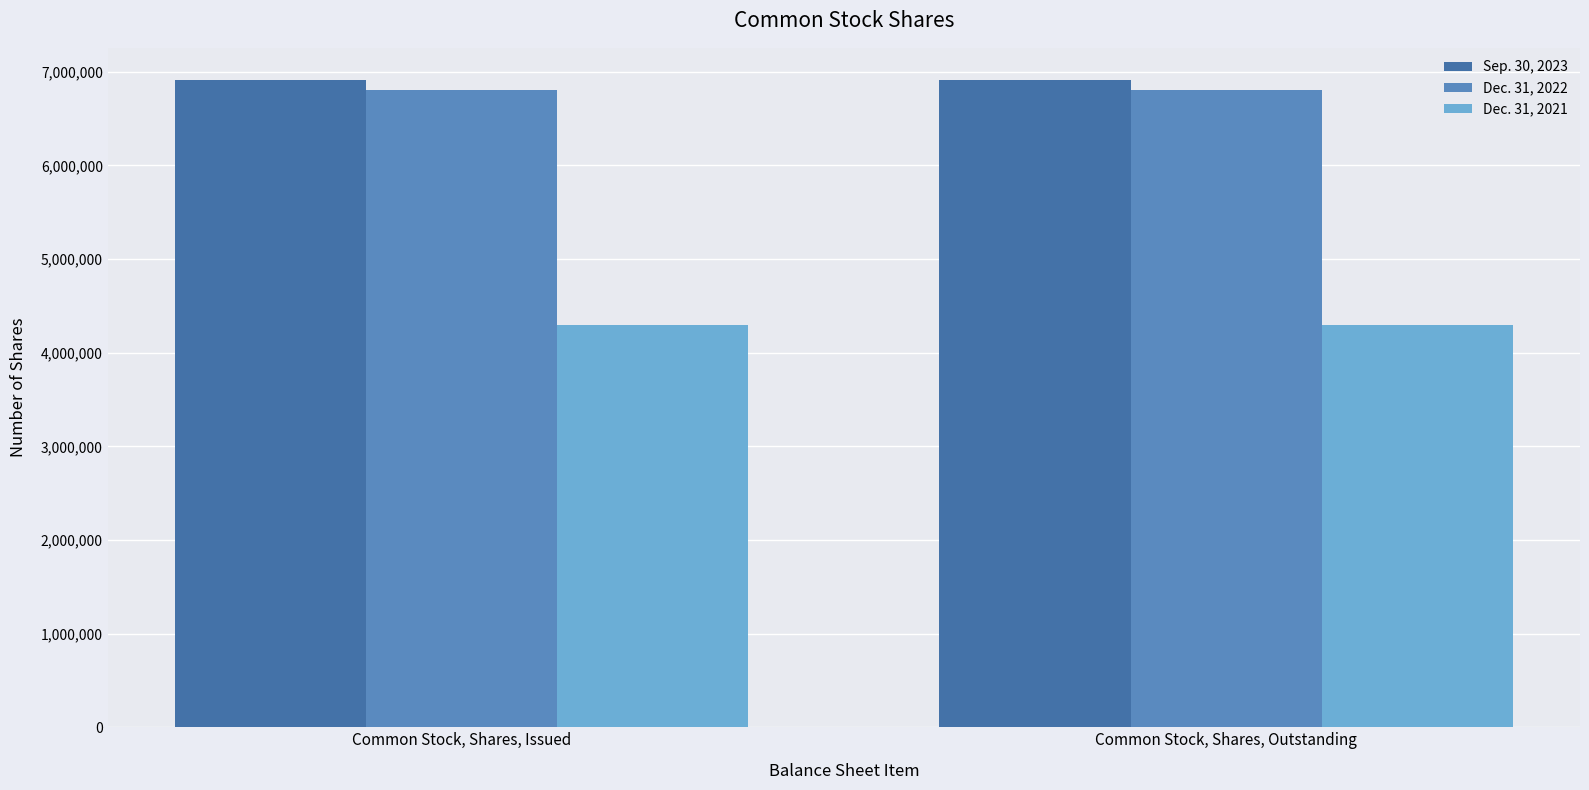

What value does the Dec. 31, 2022 series have at Common Stock, Shares, Outstanding?

6802464